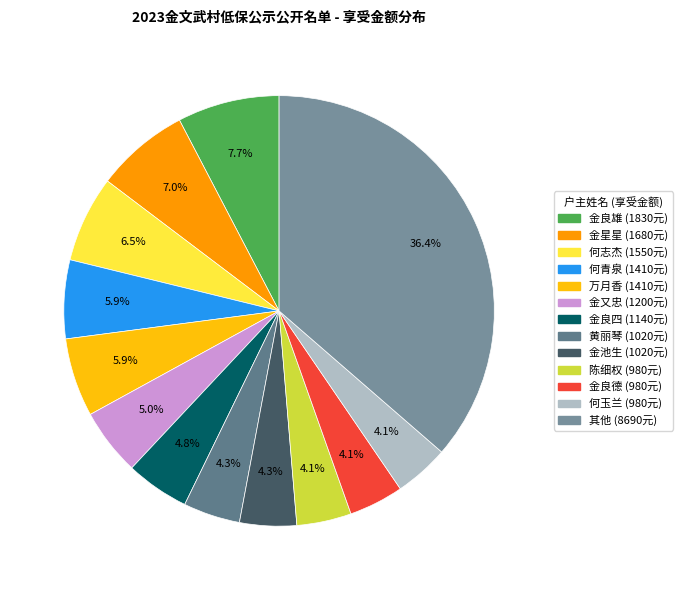

How many segments does this pie chart have?

13